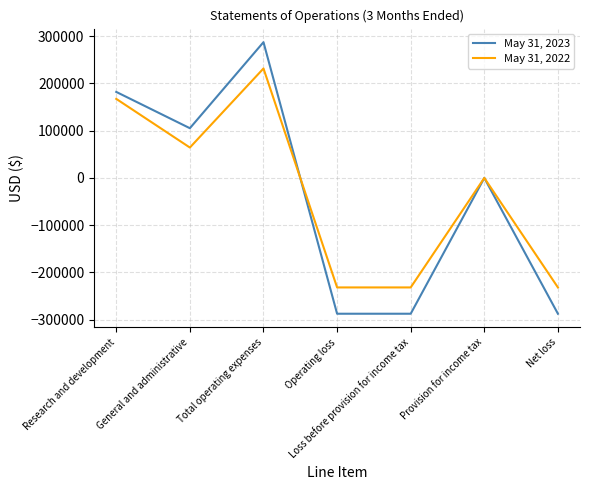

What is the difference between the second highest and minimum values in the May 31, 2023 series?

469519